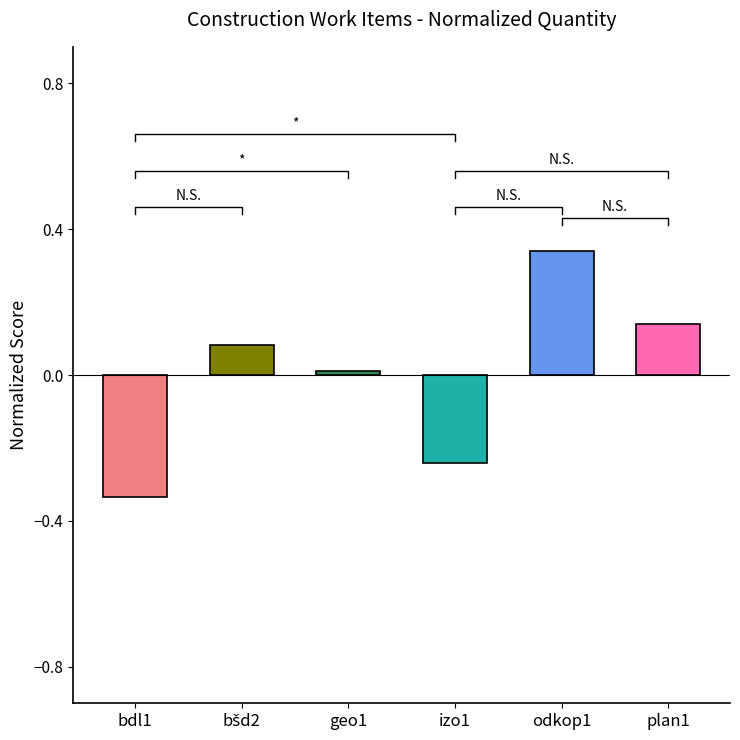

Where does the data first go above 0?

bšd2